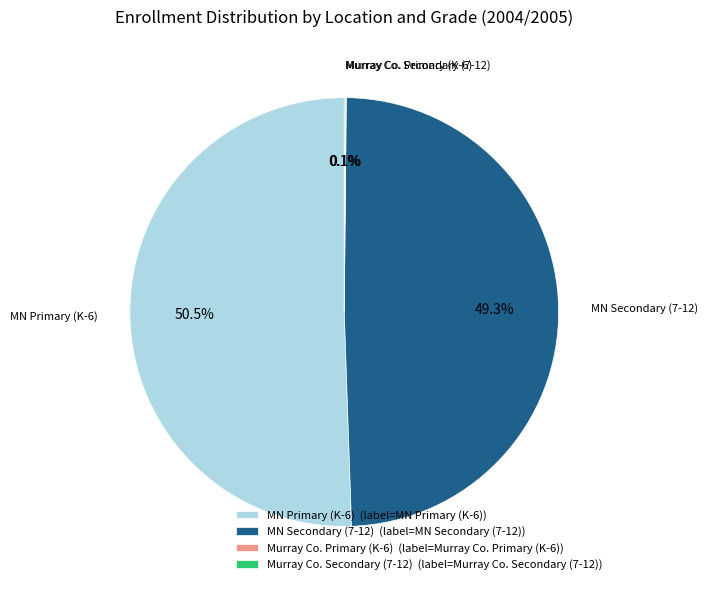

Combined, what portion of the pie is MN Secondary (7-12) and MN Primary (K-6)?

99.8%